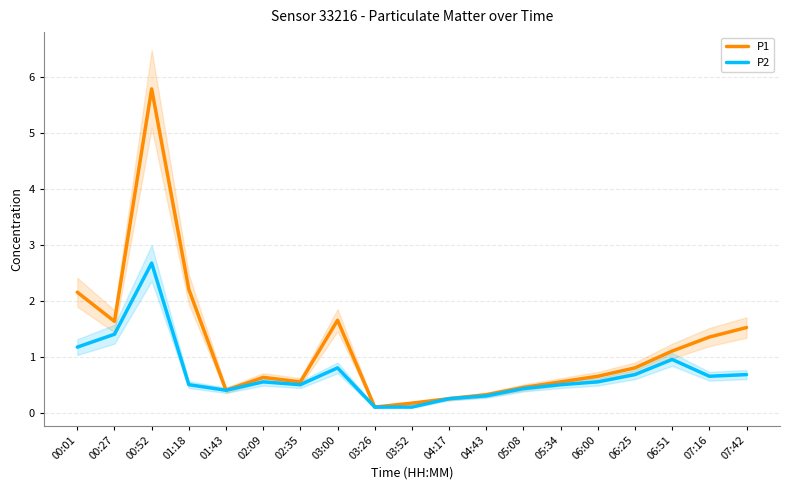

Reading right to left, transcribe all the data shown in this chart.

P1: 1.5	1.4	1.1	0.8	0.7	0.6	0.5	0.3	0.2	0.2	0.1	1.6	0.6	0.6	0.4	2.2	5.8	1.6	2.1
P2: 0.7	0.7	0.9	0.7	0.6	0.5	0.4	0.3	0.2	0.1	0.1	0.8	0.5	0.6	0.4	0.5	2.7	1.4	1.2